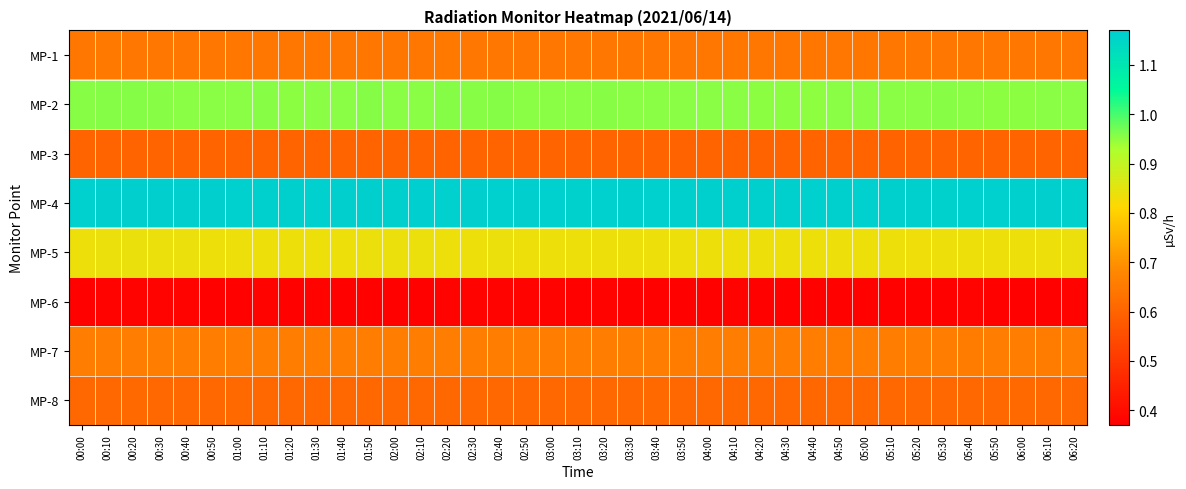

Count the number of categories in the chart.

39